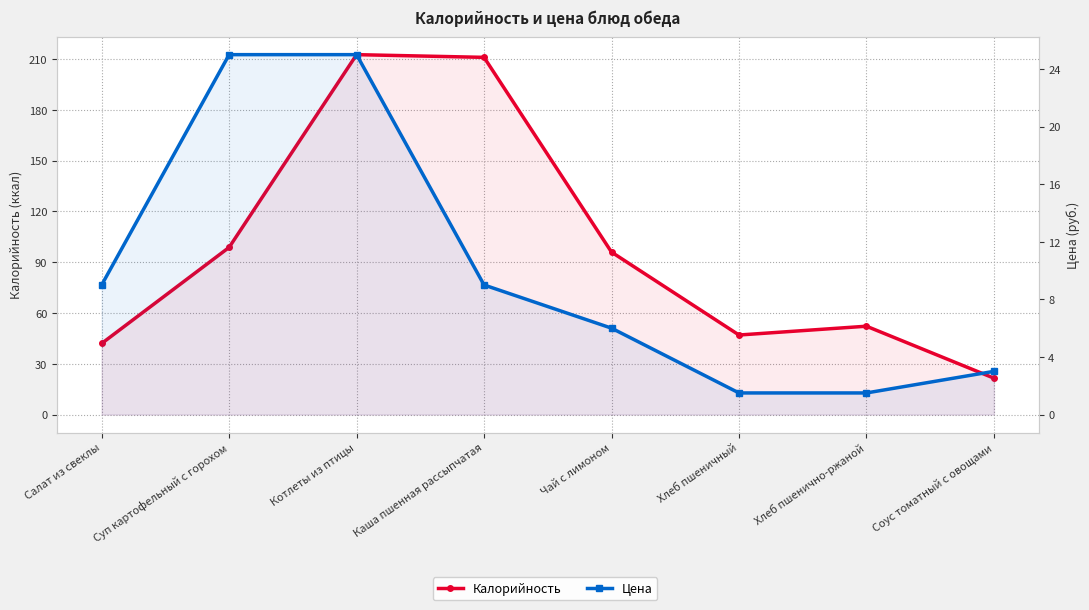

List the series in order of their peak value, lowest first.

Цена, Калорийность